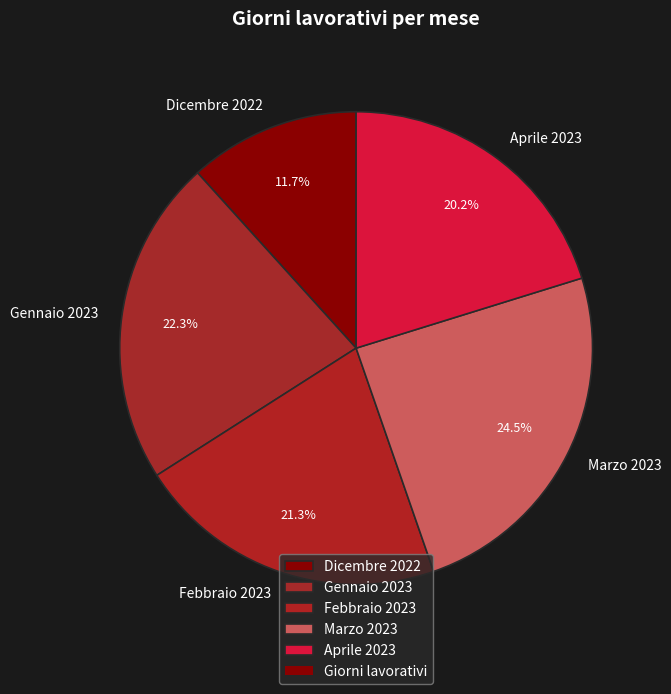

Is it true that Dicembre 2022 is 4% of the pie?

False